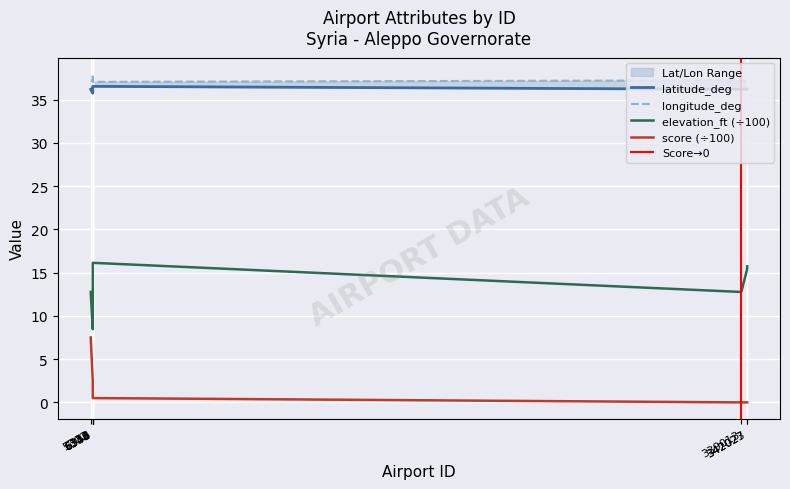

True or false: score (÷100) and elevation_ft (÷100) intersect in this chart.

False